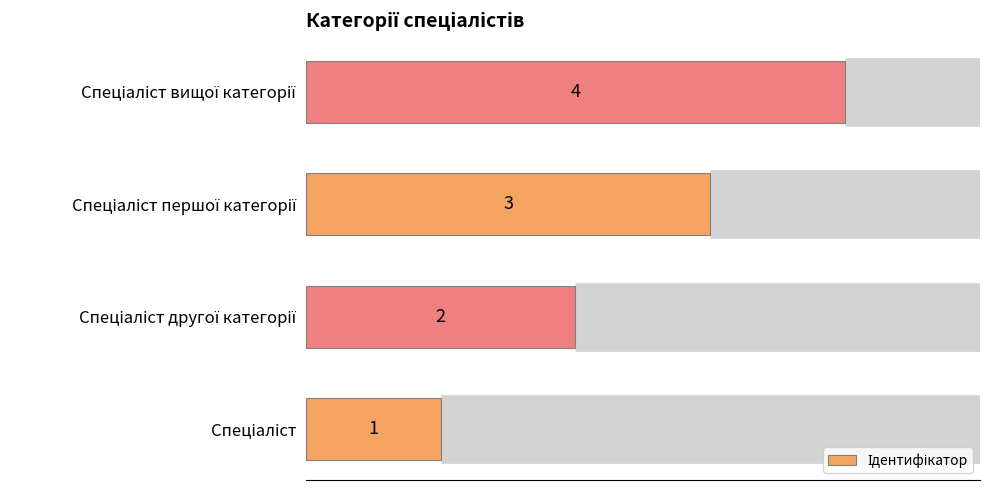

What is the sum of all values?

10